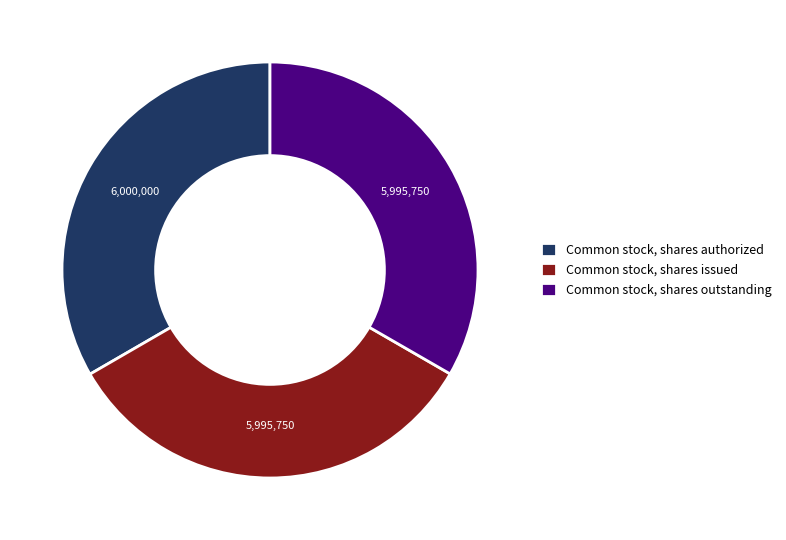

Is the sum of Common stock, shares authorized and Common stock, shares outstanding greater than half?

Yes